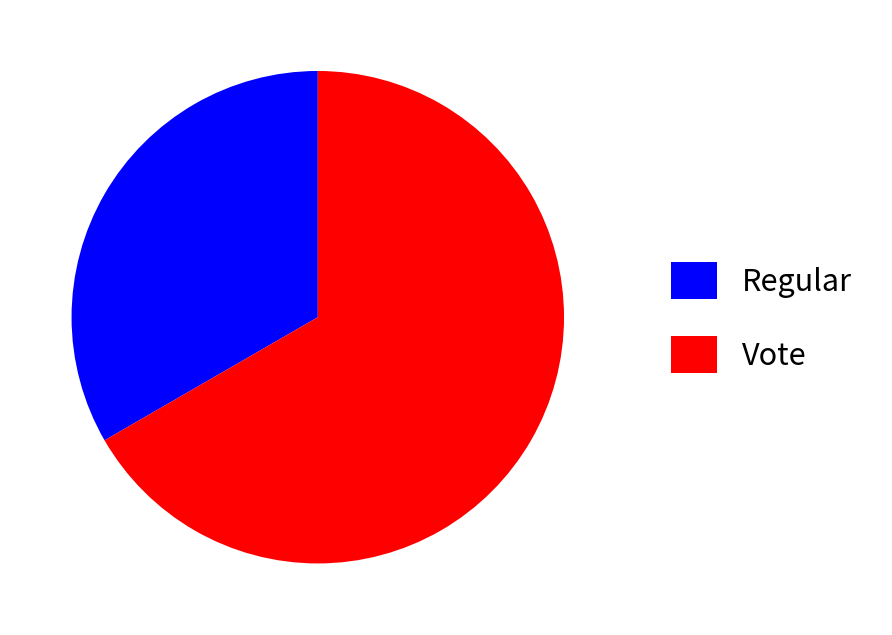

The Vote slice represents 73% of the pie. True or false?

False